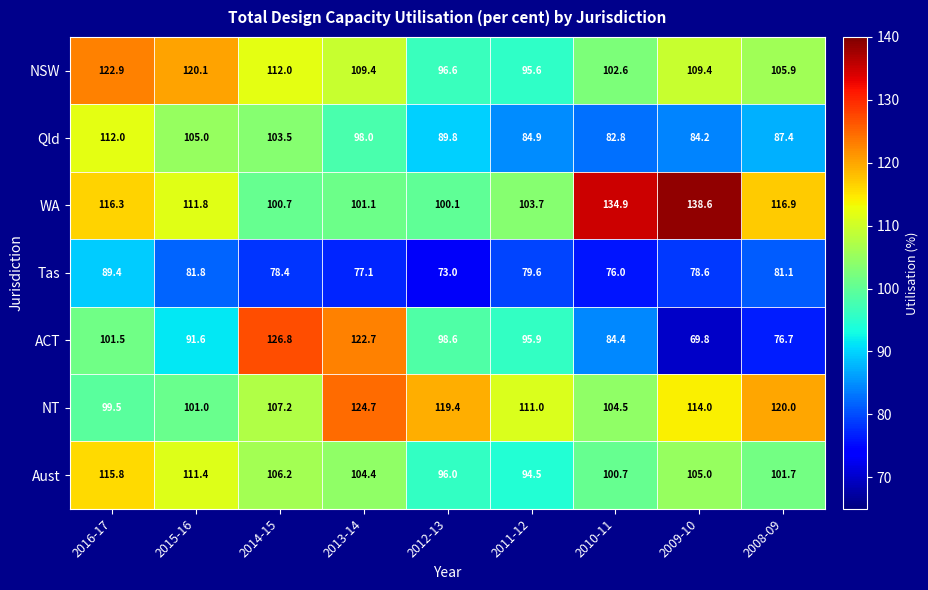

What is the minimum value for Tas?

73.0